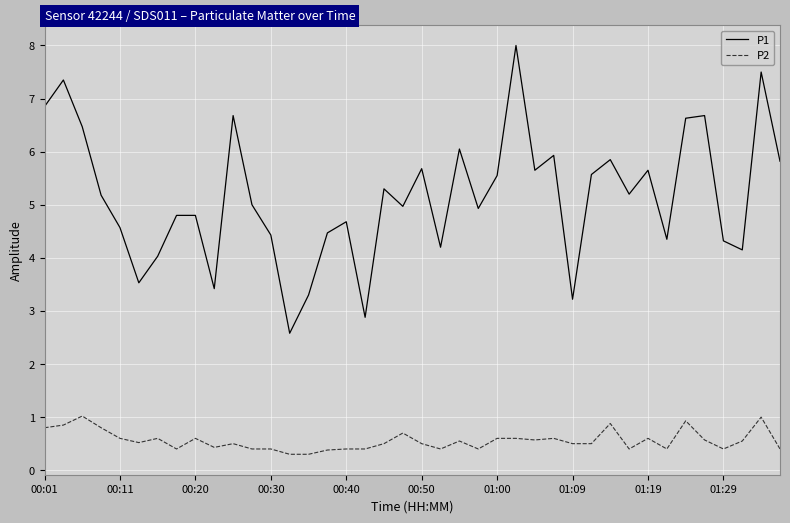

Which series has the largest range (max minus min)?

P1